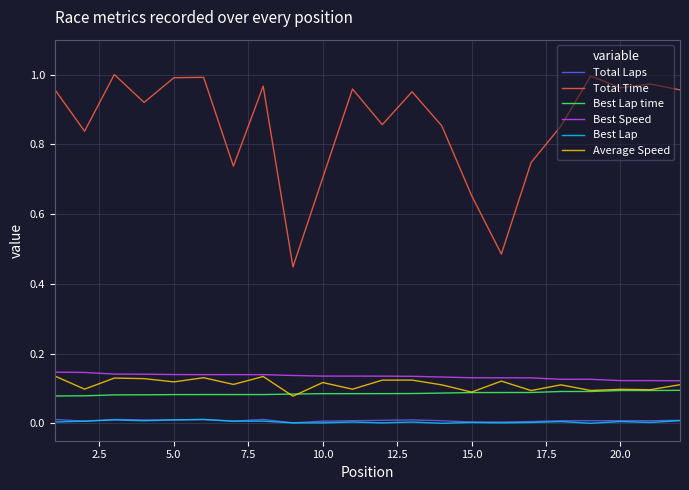

Which series has the largest total across all categories?

Total Time